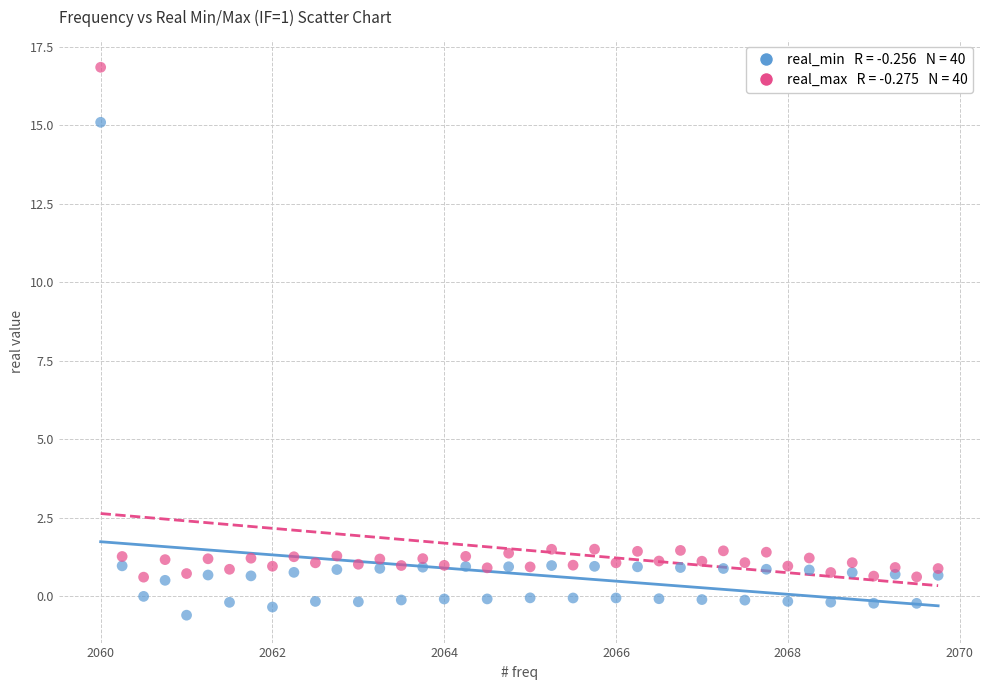

Across all data points, what is the range of Y values (max minus min)?

17.5